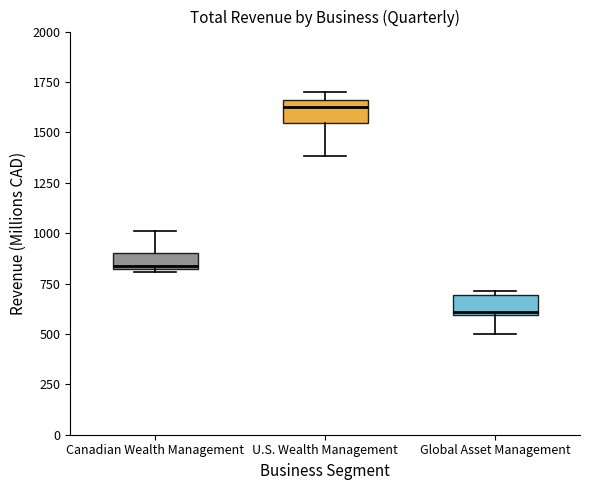

Reading left to right, read every box against the y-axis: the position of its median line, the range the box covers, and the ends of its whiskers. The values are not printed on the chart, so give them approximately, as read against the axis.

Canadian Wealth Management: median 850, box 800 to 900, whiskers 800 (just below the box's lower edge) to 1000
U.S. Wealth Management: median 1600, box 1550 to 1650, whiskers 1400 to 1700
Global Asset Management: median 600, box 600 to 700, whiskers 500 to 700 (just above the box's upper edge)